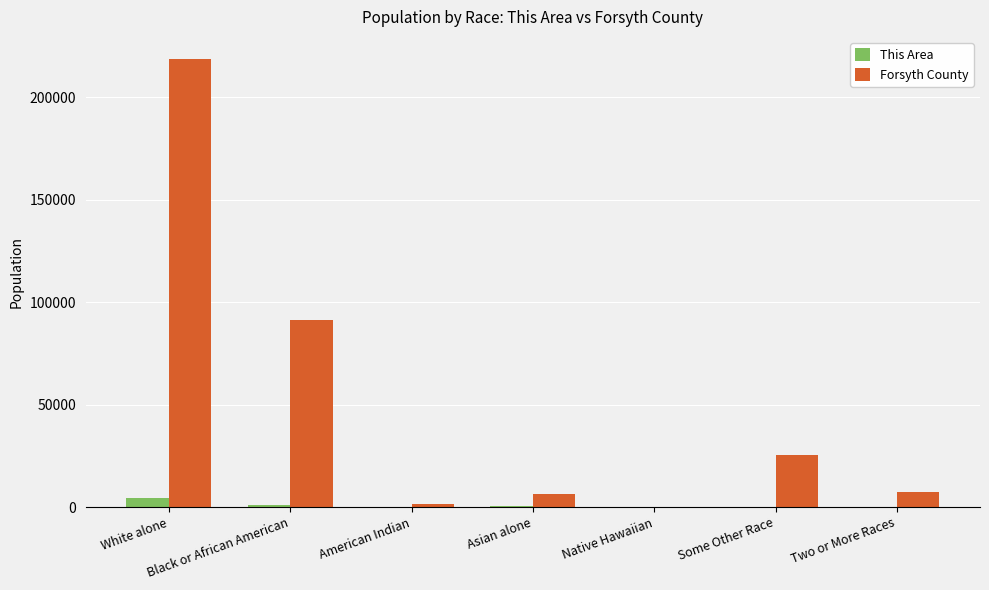

The value of Forsyth County at Black or African American is 91227. True or false?

True